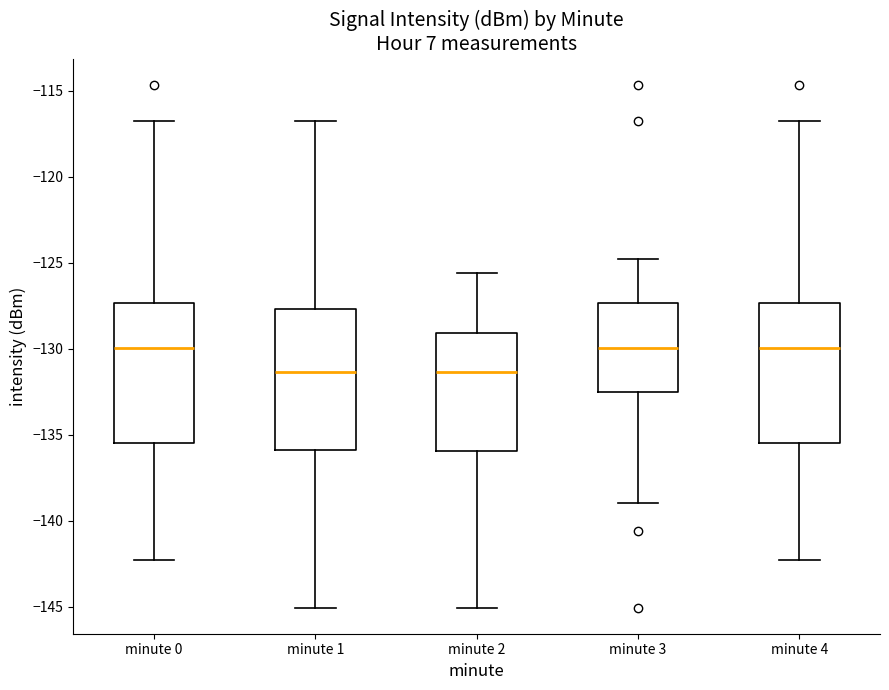

Reading left to right, read every box against the y-axis: the position of its median line, the range the box covers, and the ends of its whiskers. The values are not printed on the chart, so give them approximately, as read against the axis.

minute 0: median -130.0, box -135.5 to -127.5, whiskers -142.5 to -116.5
minute 1: median -131.5, box -136.0 to -127.5, whiskers -145.0 to -116.5
minute 2: median -131.5, box -136.0 to -129.0, whiskers -145.0 to -125.5
minute 3: median -130.0, box -132.5 to -127.5, whiskers -139.0 to -125.0
minute 4: median -130.0, box -135.5 to -127.5, whiskers -142.5 to -116.5